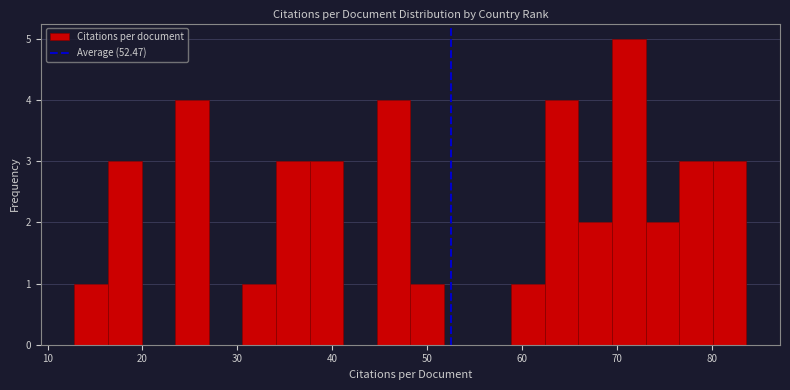

Read against the x-axis, roughly where is the centre of the tallest bar?

71